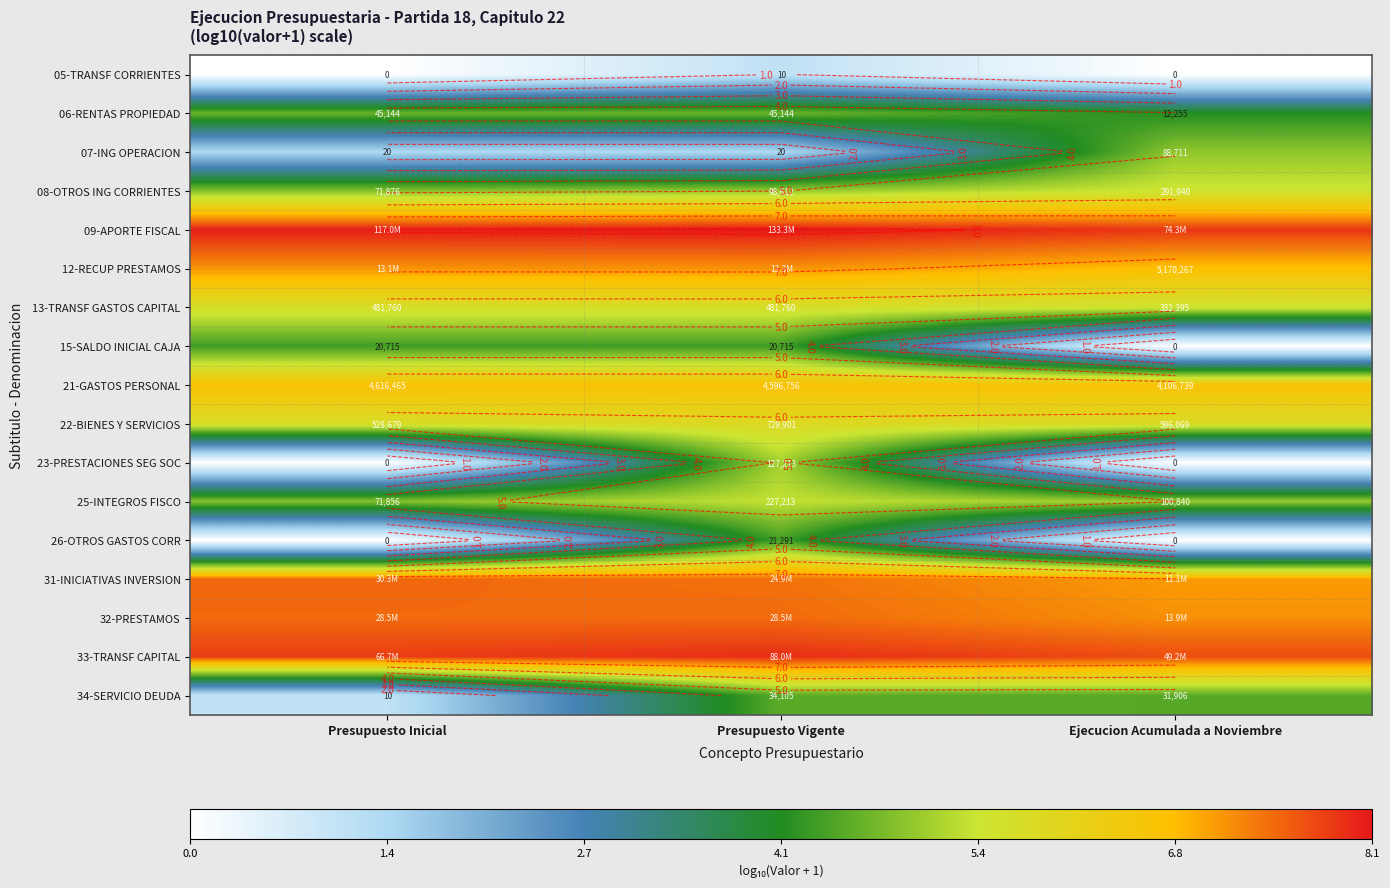

Which series has the largest total across all categories?

09-APORTE FISCAL